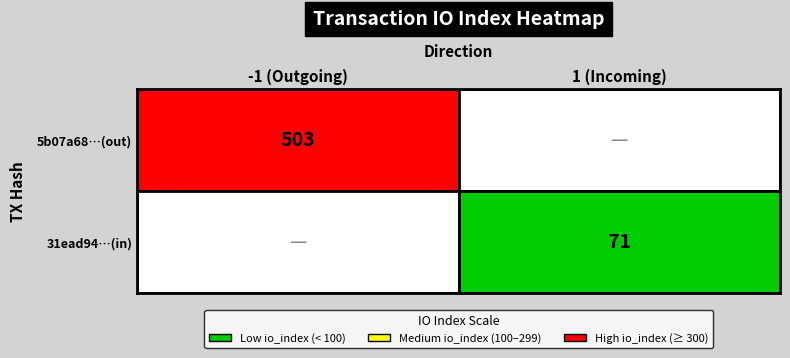

True or false: 5b07a68362b0fa5b405bf1f9d48ae0f62466753 has a value of -1 at direction.

True